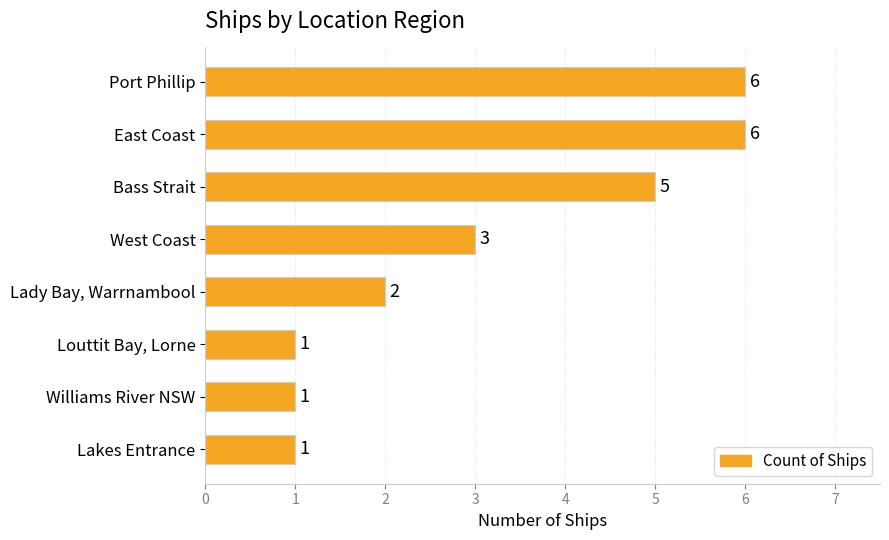

How many bars are there in total?

8